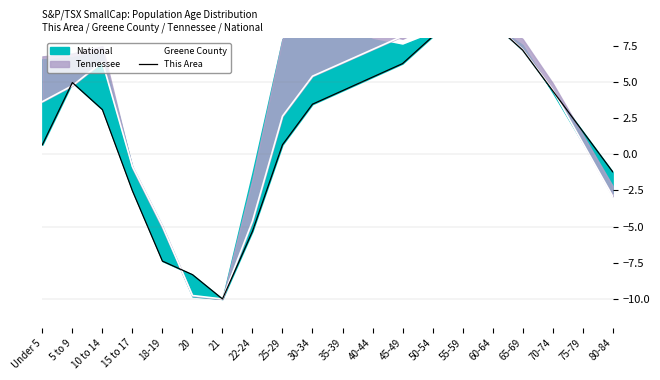

Reading left to right, transcribe all the data shown in this chart.

Greene County: 3.6	4.7	6.4	-0.8	-5.0	-9.8	-10.0	-4.6	2.6	5.4	6.3	7.2	8.2	9.1	10.0	9.1	7.2	4.5	0.8	-2.9
This Area: 0.7	5.0	3.1	-2.5	-7.4	-8.3	-10.0	-5.3	0.7	3.5	4.4	5.3	6.3	8.1	10.0	9.1	7.2	4.4	1.6	-1.2